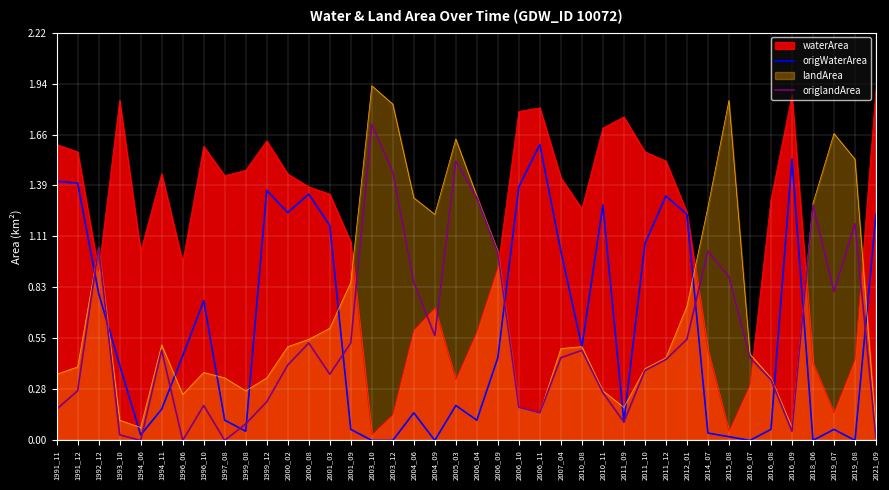

Between 2004_09 and 2019_08, which series saw the biggest shift?

origlandArea